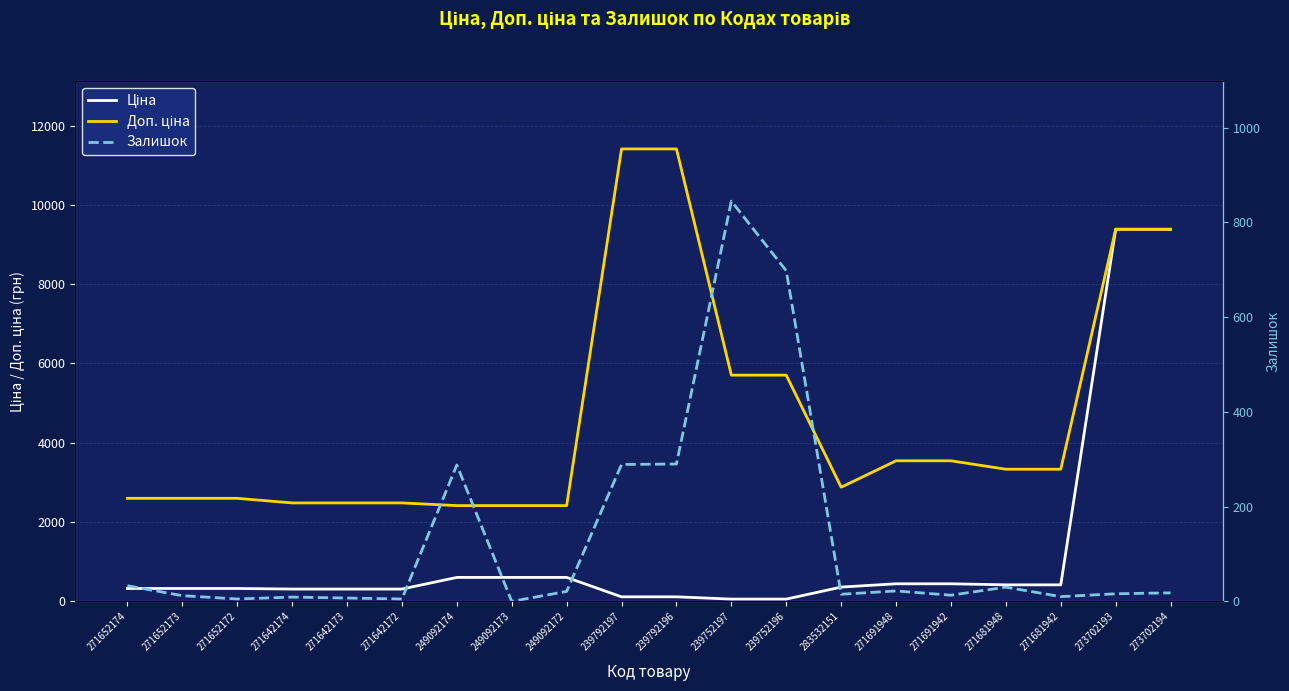

Where is Ціна nearest to the value 4720?

249092174